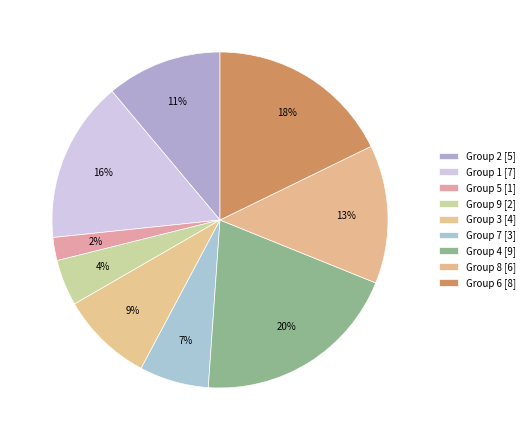

How many slices are in this pie chart?

9